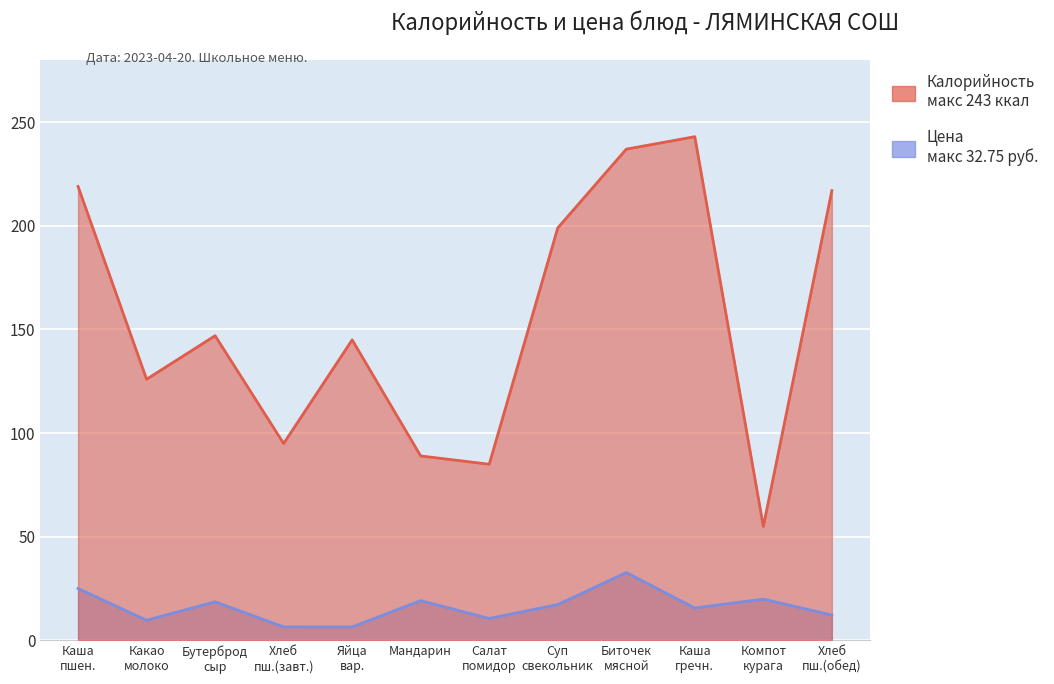

What is the smallest value displayed?

6.5